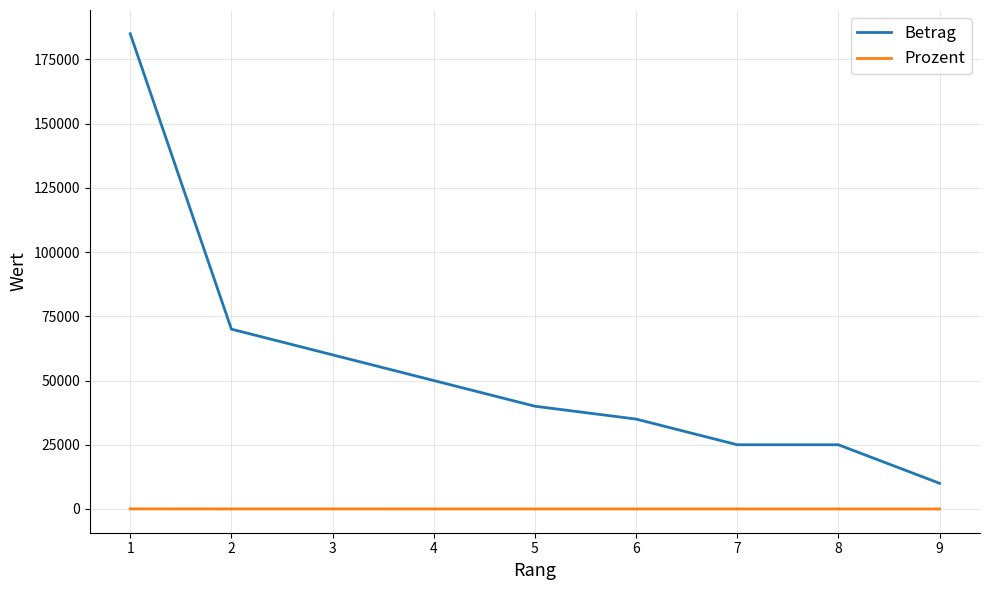

What is the sum of all Prozent values?

100